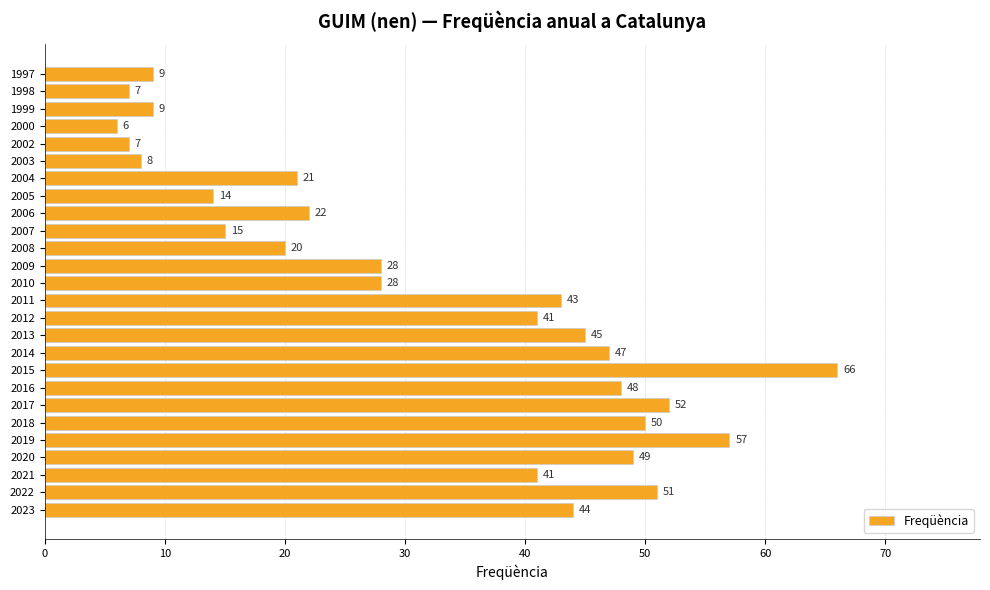

What is the change in value from 2021 to 2007?

-26